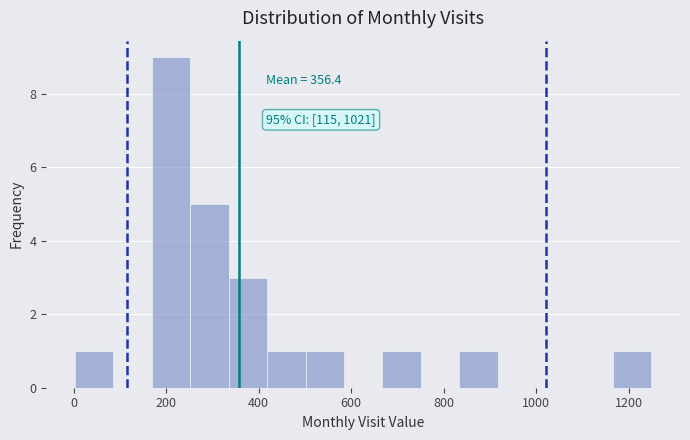

Over which range of the x-axis is the bar tallest?

160 to 260